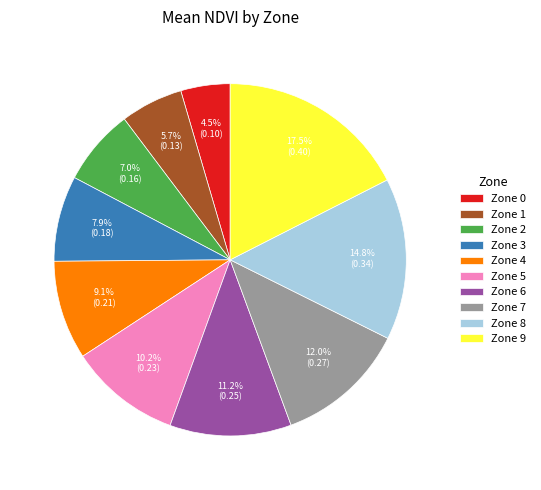

What is the smallest slice in the pie chart?

Zone 0